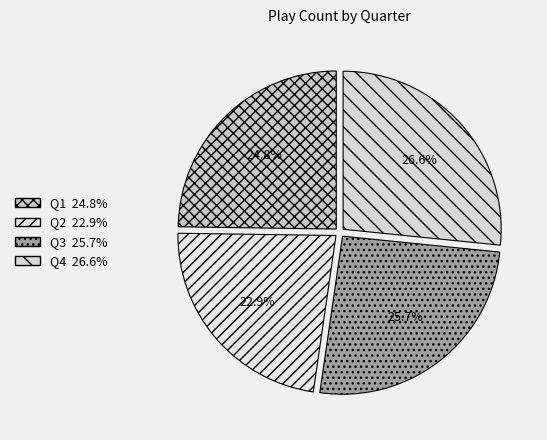

How many segments does this pie chart have?

4